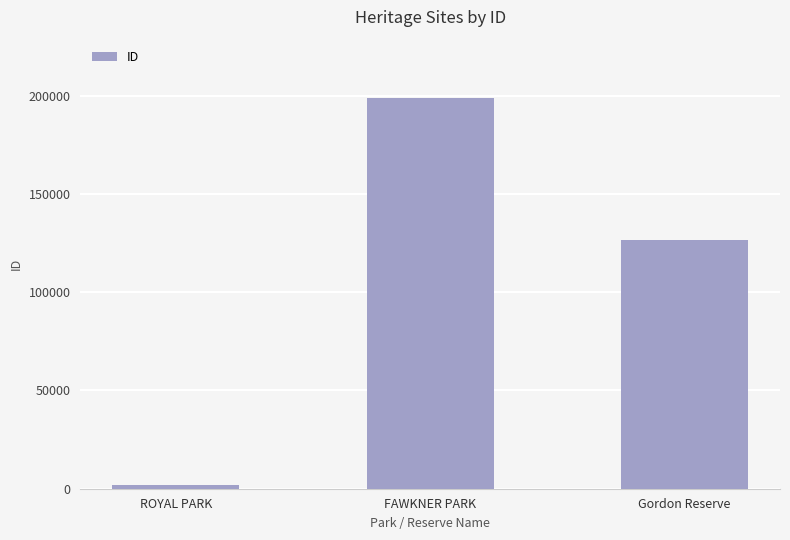

Are the bars grouped side by side (vs. stacked)?

No